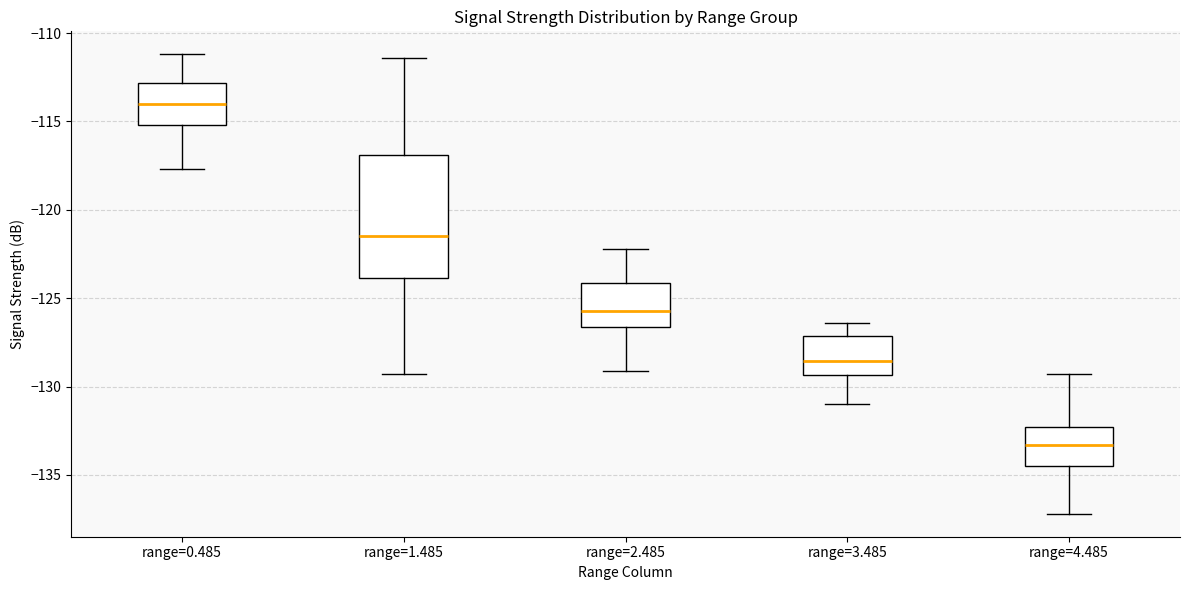

Reading left to right, read every box against the y-axis: the position of its median line, the range the box covers, and the ends of its whiskers. The values are not printed on the chart, so give them approximately, as read against the axis.

range=0.485: median -114.0, box -115.0 to -113.0, whiskers -117.5 to -111.0
range=1.485: median -121.5, box -124.0 to -117.0, whiskers -129.5 to -111.5
range=2.485: median -125.5, box -126.5 to -124.0, whiskers -129.0 to -122.0
range=3.485: median -128.5, box -129.5 to -127.0, whiskers -131.0 to -126.5
range=4.485: median -133.5, box -134.5 to -132.5, whiskers -137.0 to -129.5